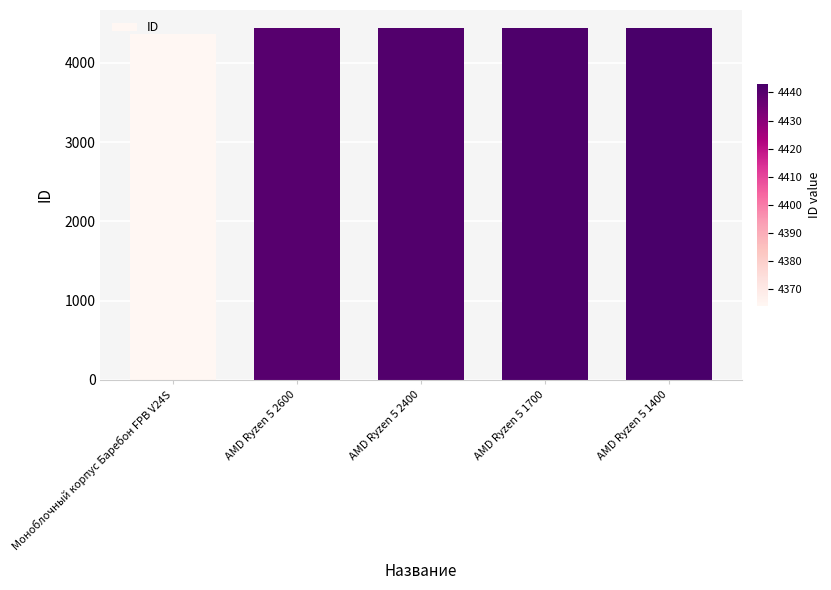

The chart shows a value of 1355 at Моноблочный корпус Баребон FPB V24S. True or false?

False